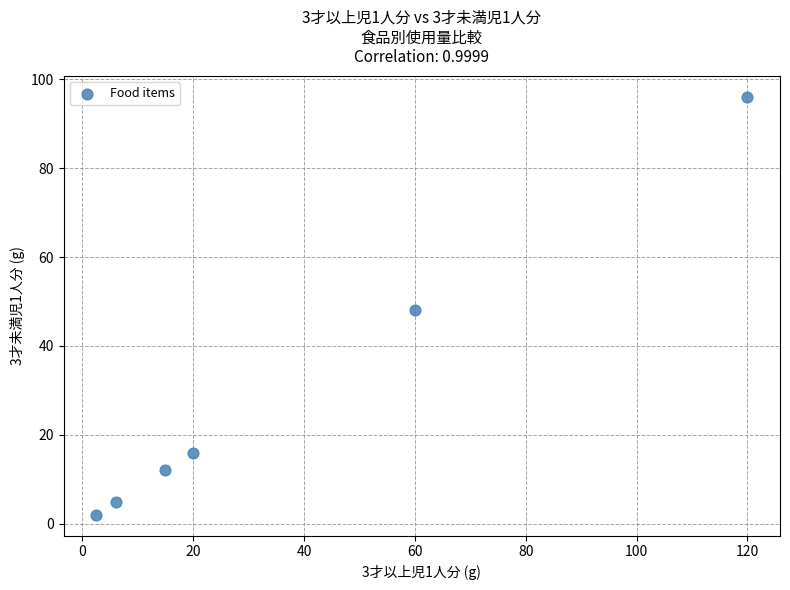

What is the average Y value?

29.8